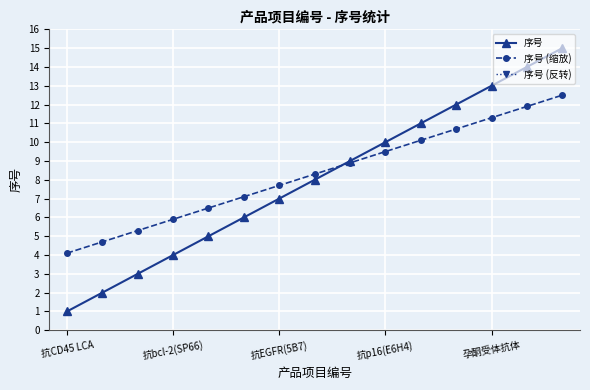

What is the difference between the second highest and minimum values in the 序号 (缩放) series?

7.8